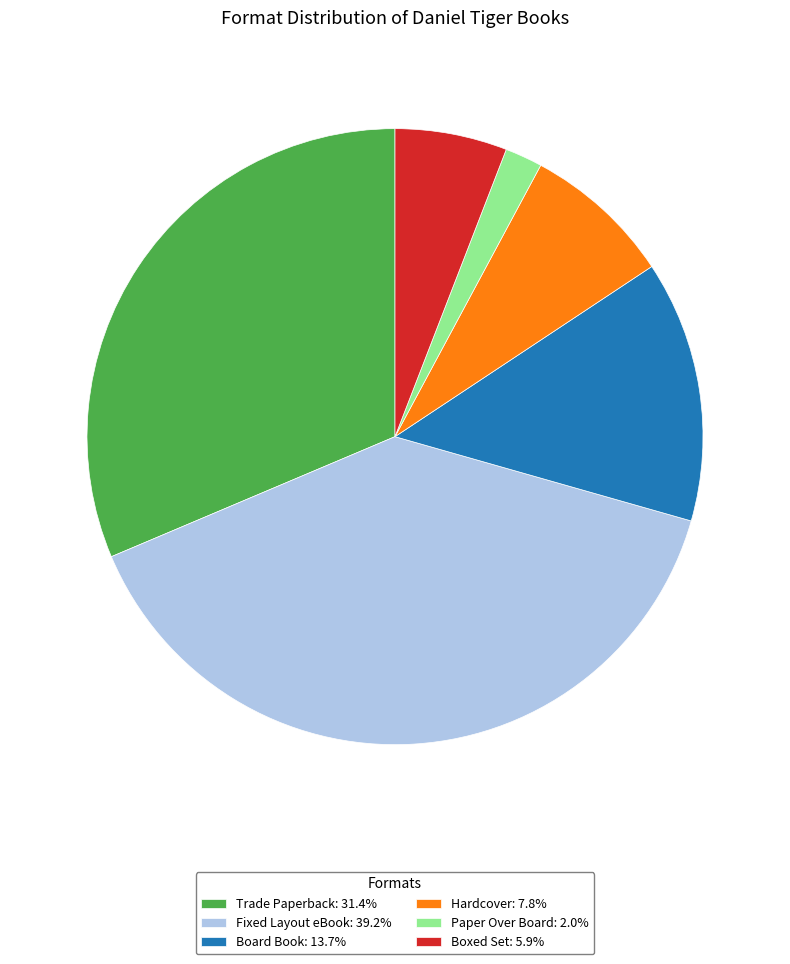

Is there any slice that represents more than half of the pie?

No